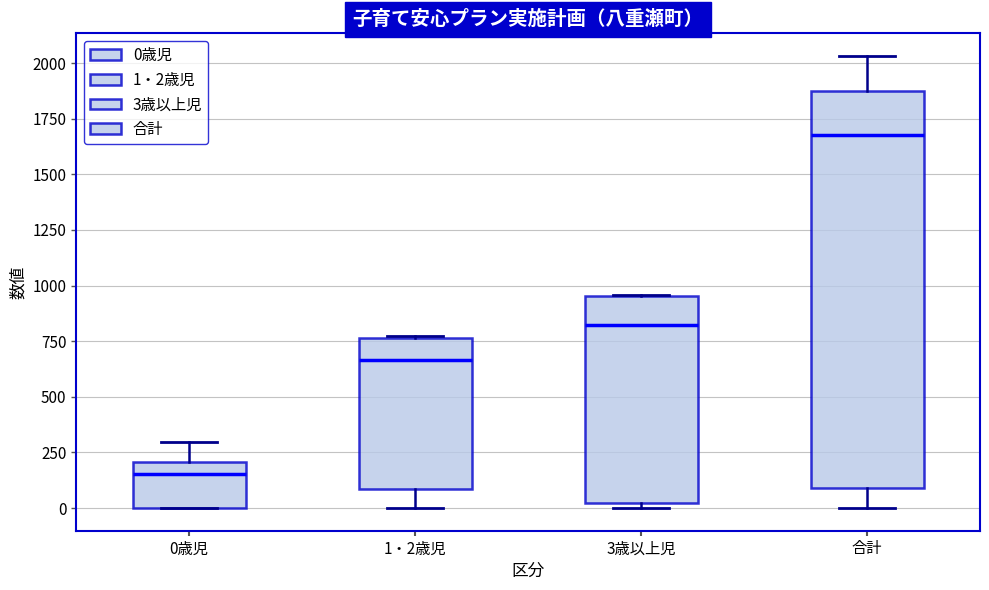

Which box is the tallest, from its lower edge to its upper edge?

合計